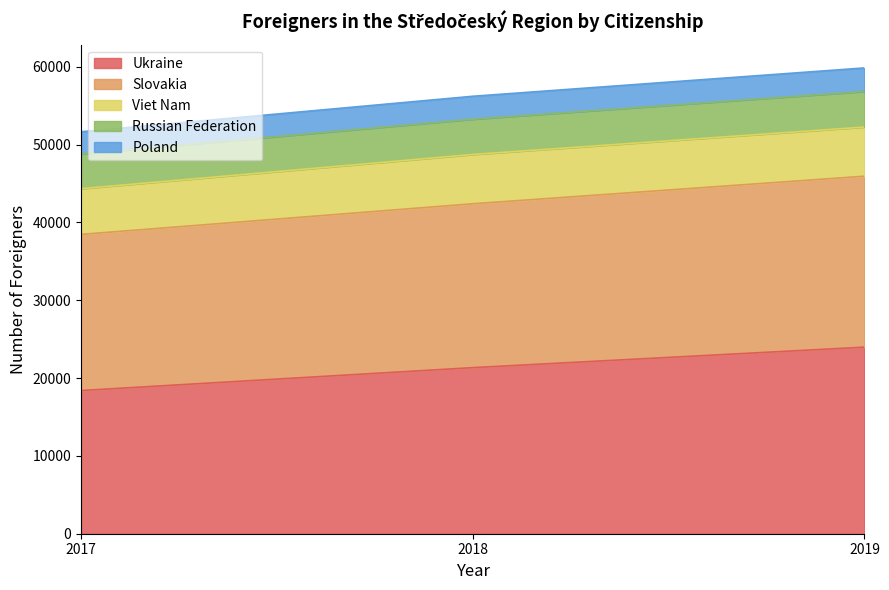

What is the total value across all series at 2018?

56201